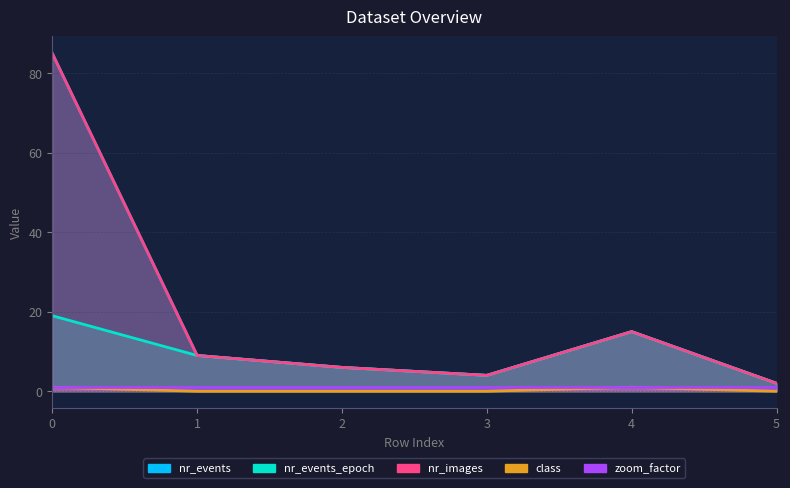

How many values in the nr_events series are below 9?

3